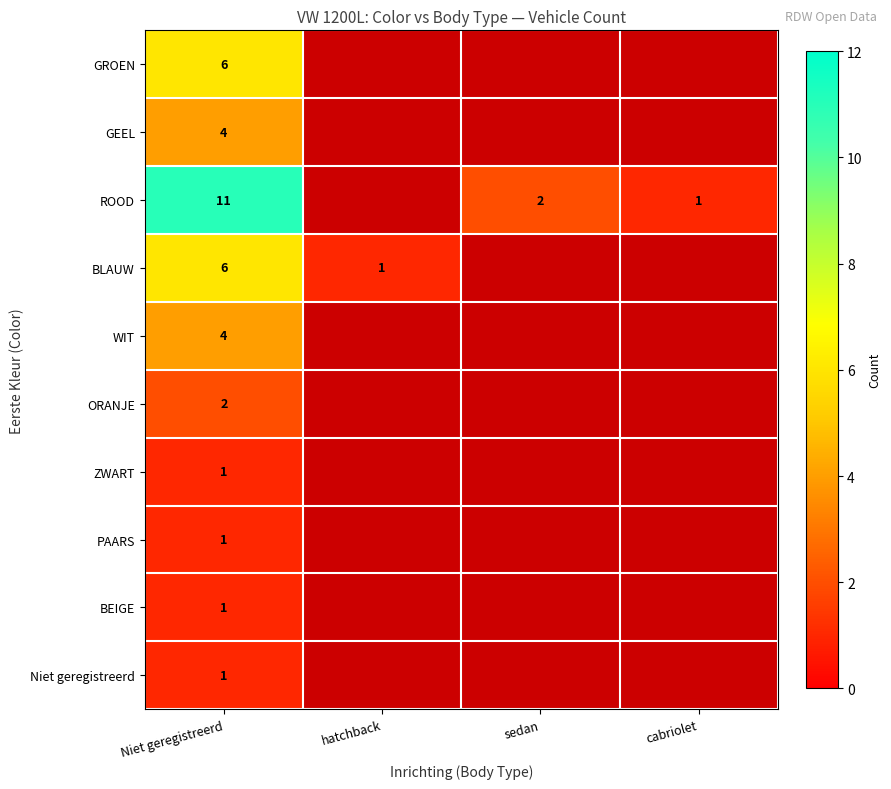

What is the difference between the highest and lowest values at Niet geregistreerd?

10